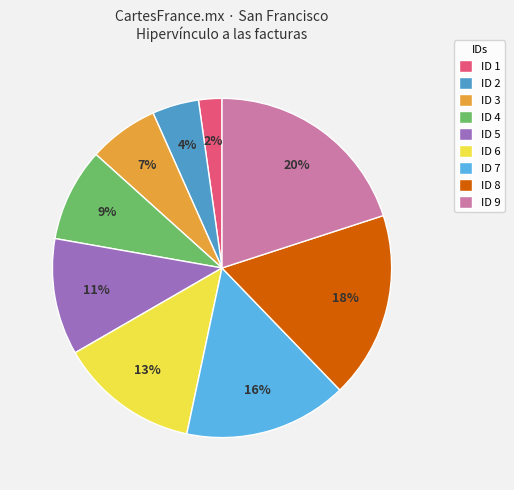

True or false: ID 3 accounts for 7% of the total.

True